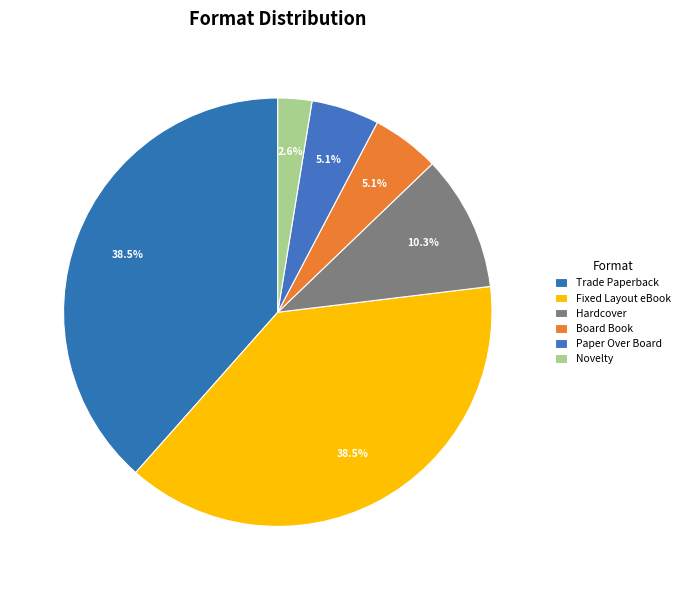

To the nearest percent, what is the average slice percentage?

17%